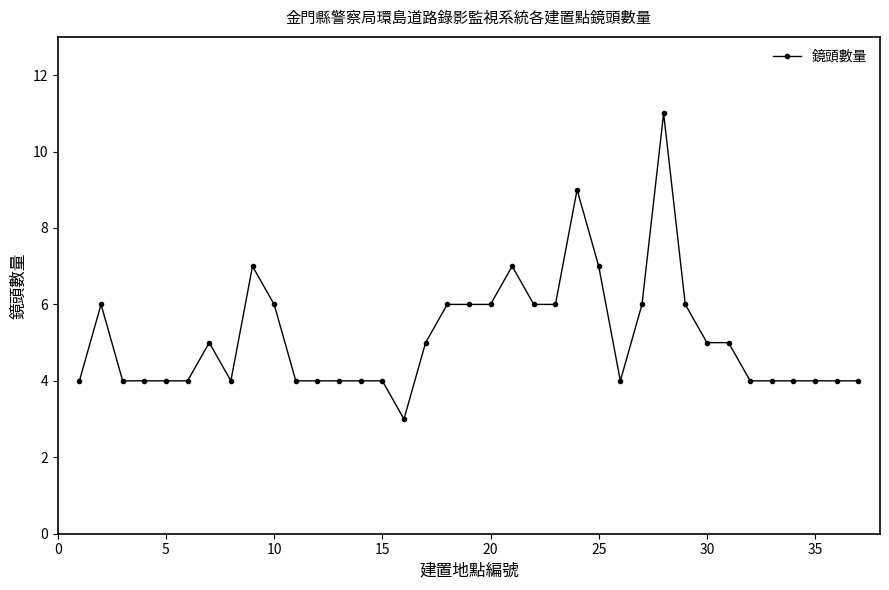

What is the average value?

5